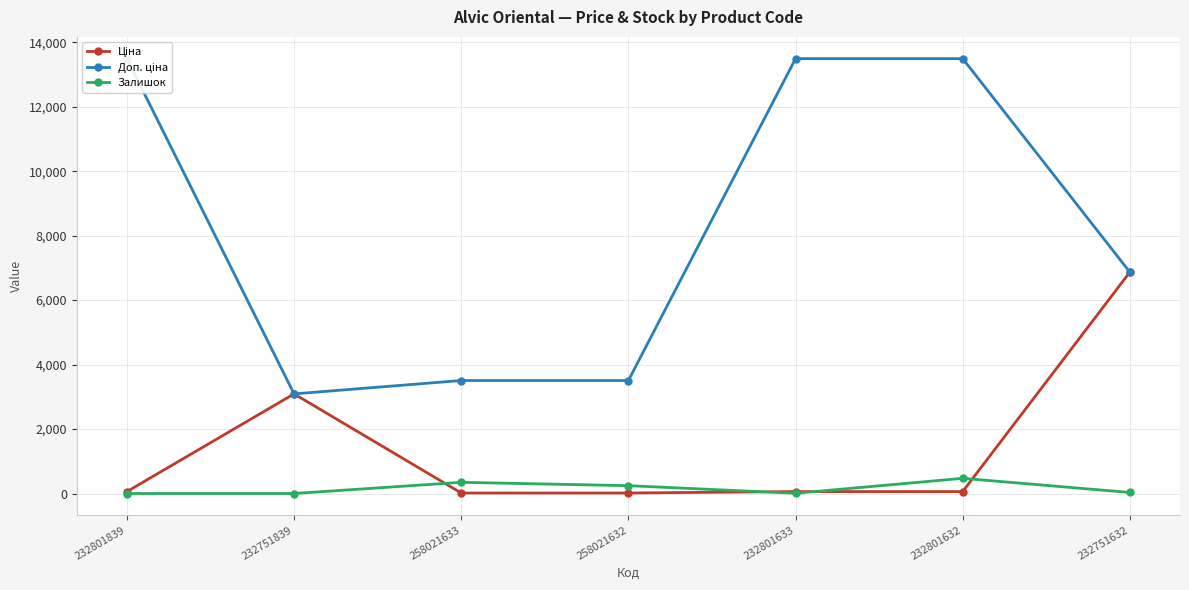

What is the sum of the Залишок values at 232801839 and 232751632?

32.0